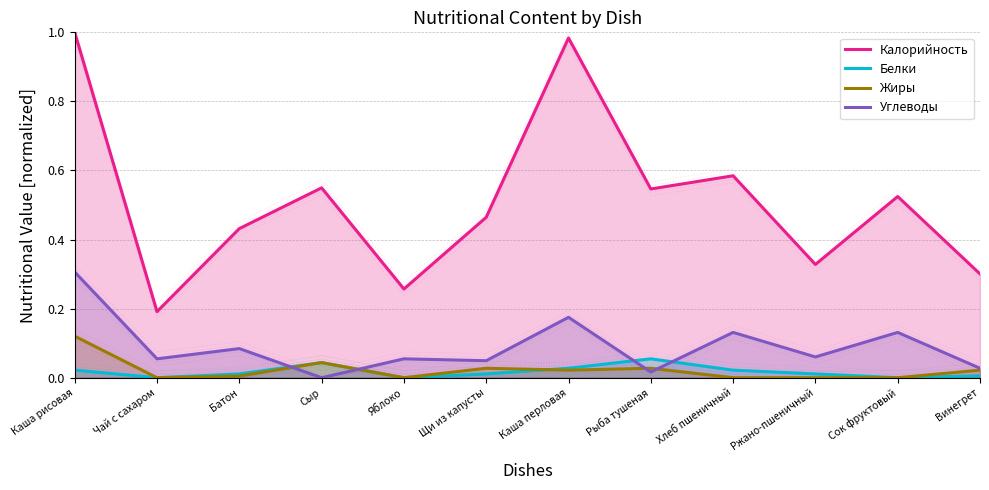

What is the sum of the Углеводы values at Яблоко and Хлеб пшеничный?

0.2